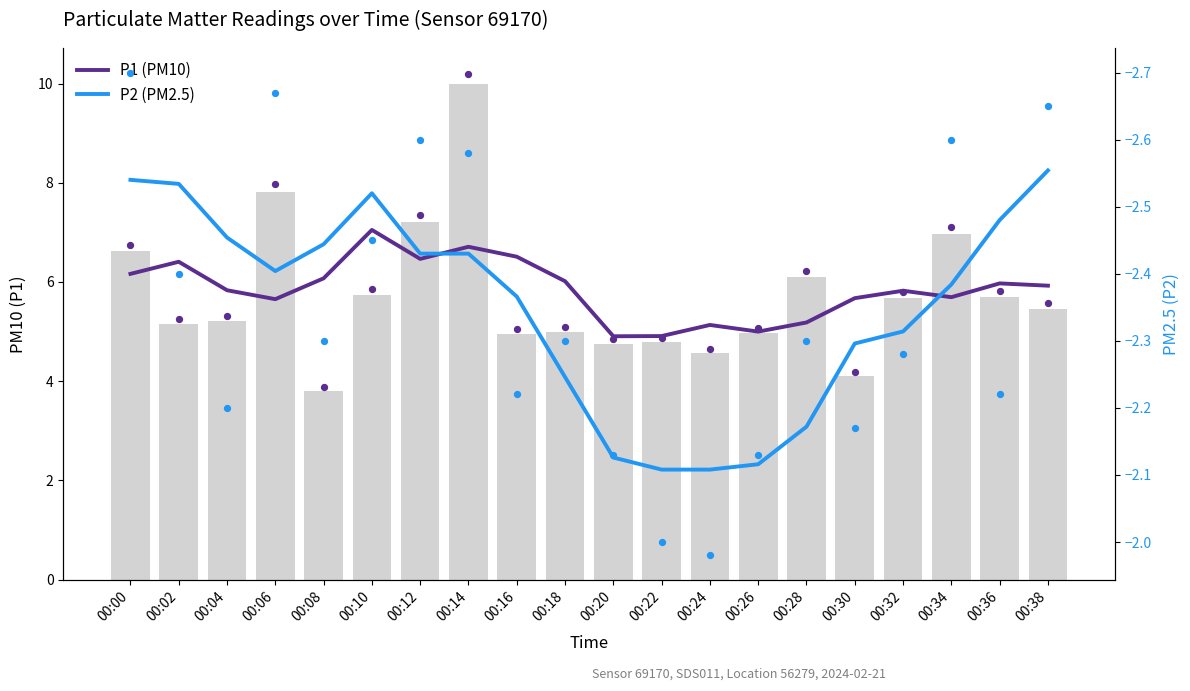

What are all the series names shown in the legend?

P1 (PM10), P2 (PM2.5)